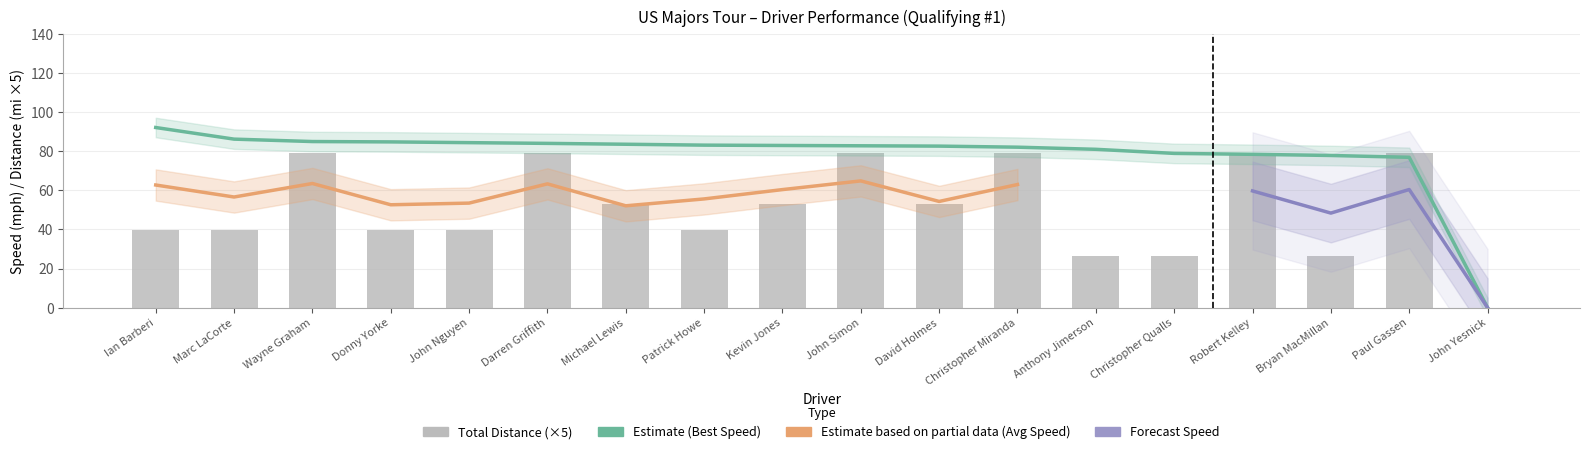

Which series has the largest total across all categories?

Best Speed